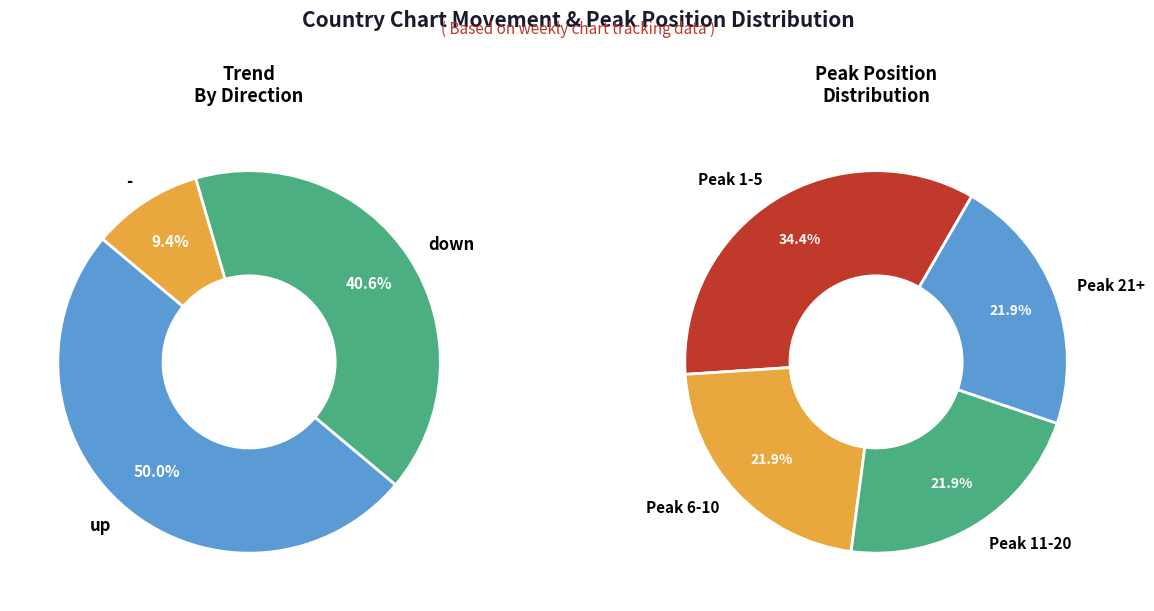

To the nearest percent, what is the difference between the up and - slice percentages?

41%